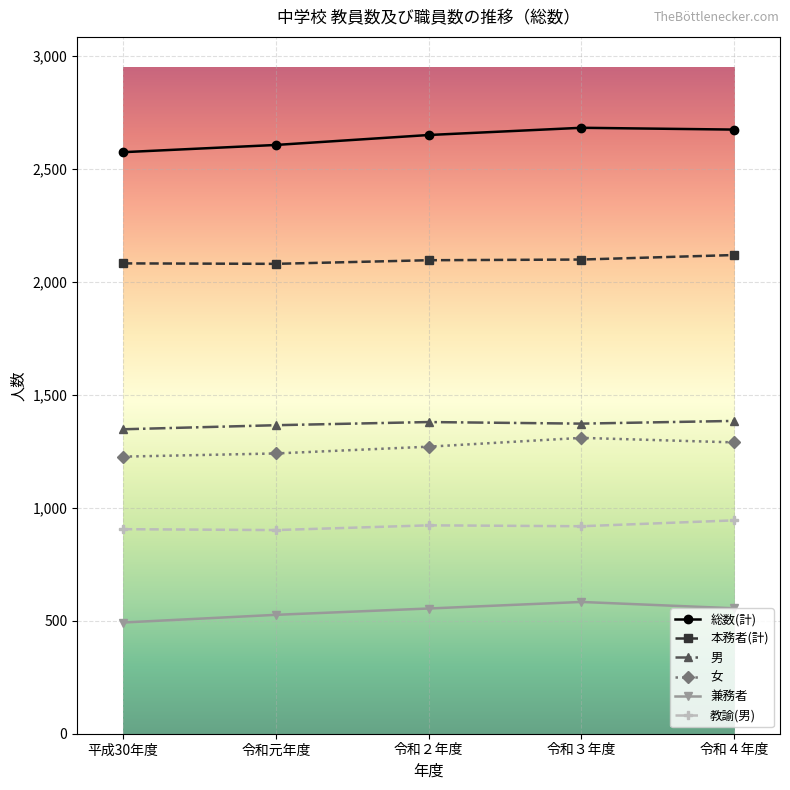

Is it true that 兼務者 equals 974 at 令和２年度?

False